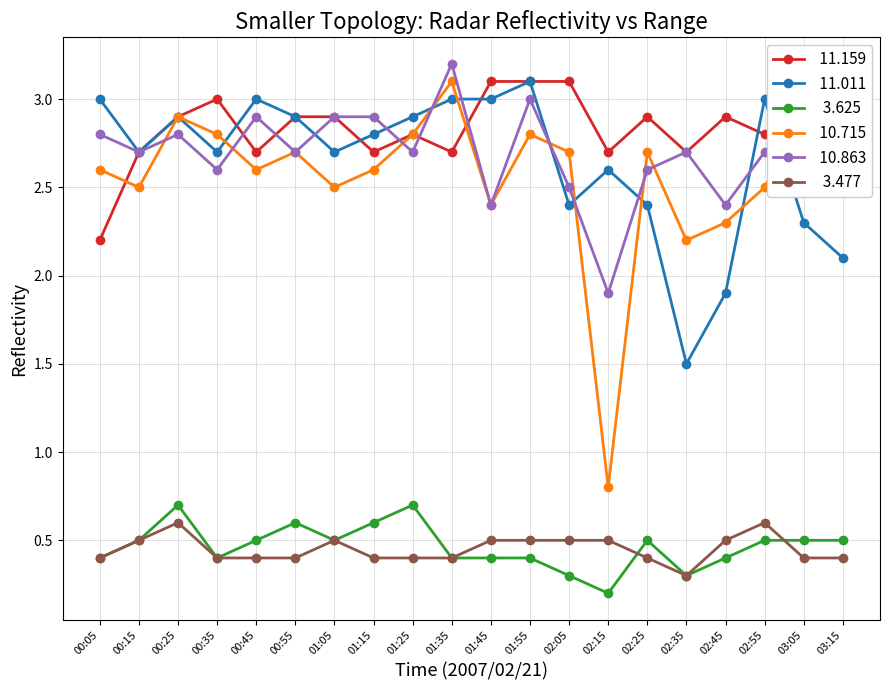

What is the difference between the highest and lowest values at 00:15?

2.2